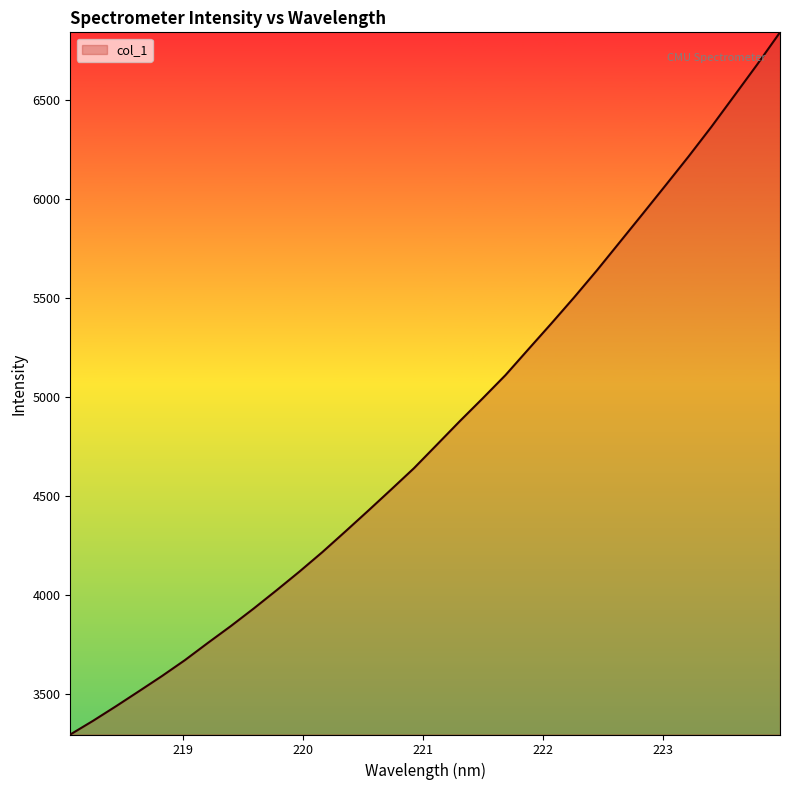

What is the greatest value displayed?

6839.9